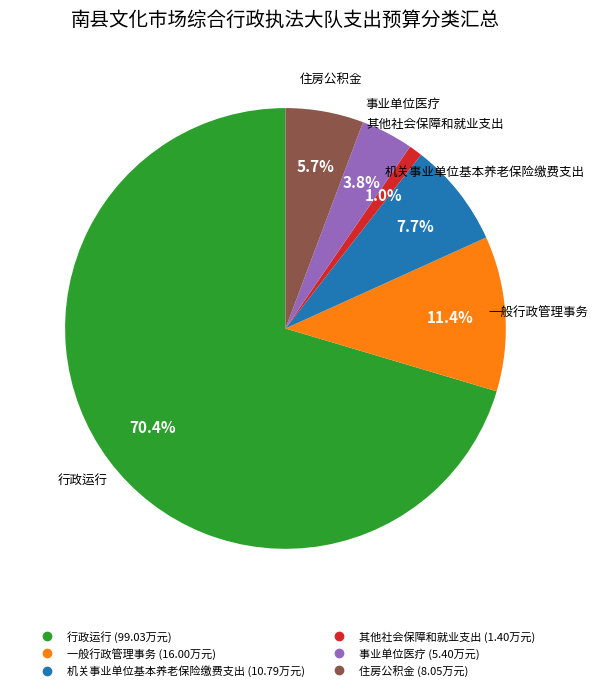

Rank the categories by value from highest to lowest.

行政运行, 一般行政管理事务, 机关事业单位基本养老保险缴费支出, 住房公积金, 事业单位医疗, 其他社会保障和就业支出